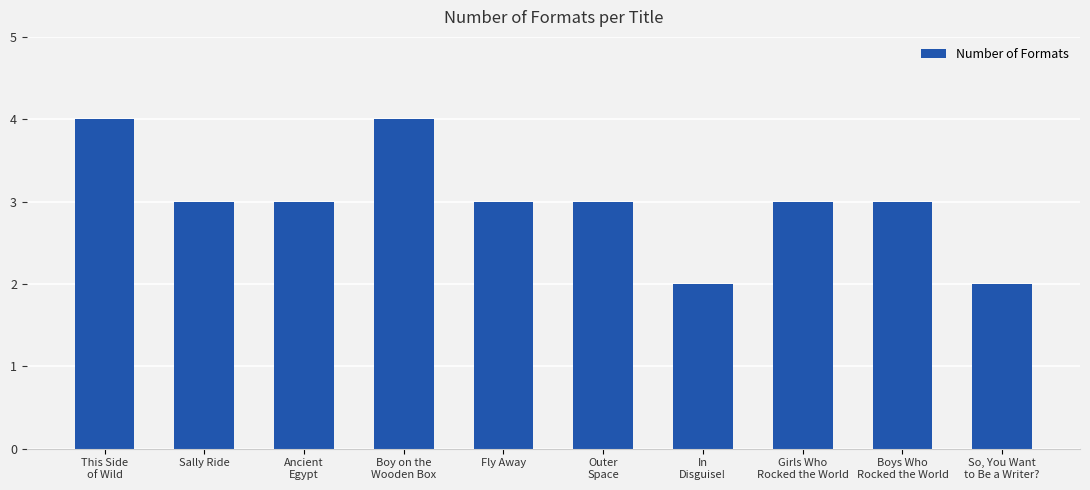

What is the difference between the values at So, You Want
to Be a Writer? and Outer
Space?

1